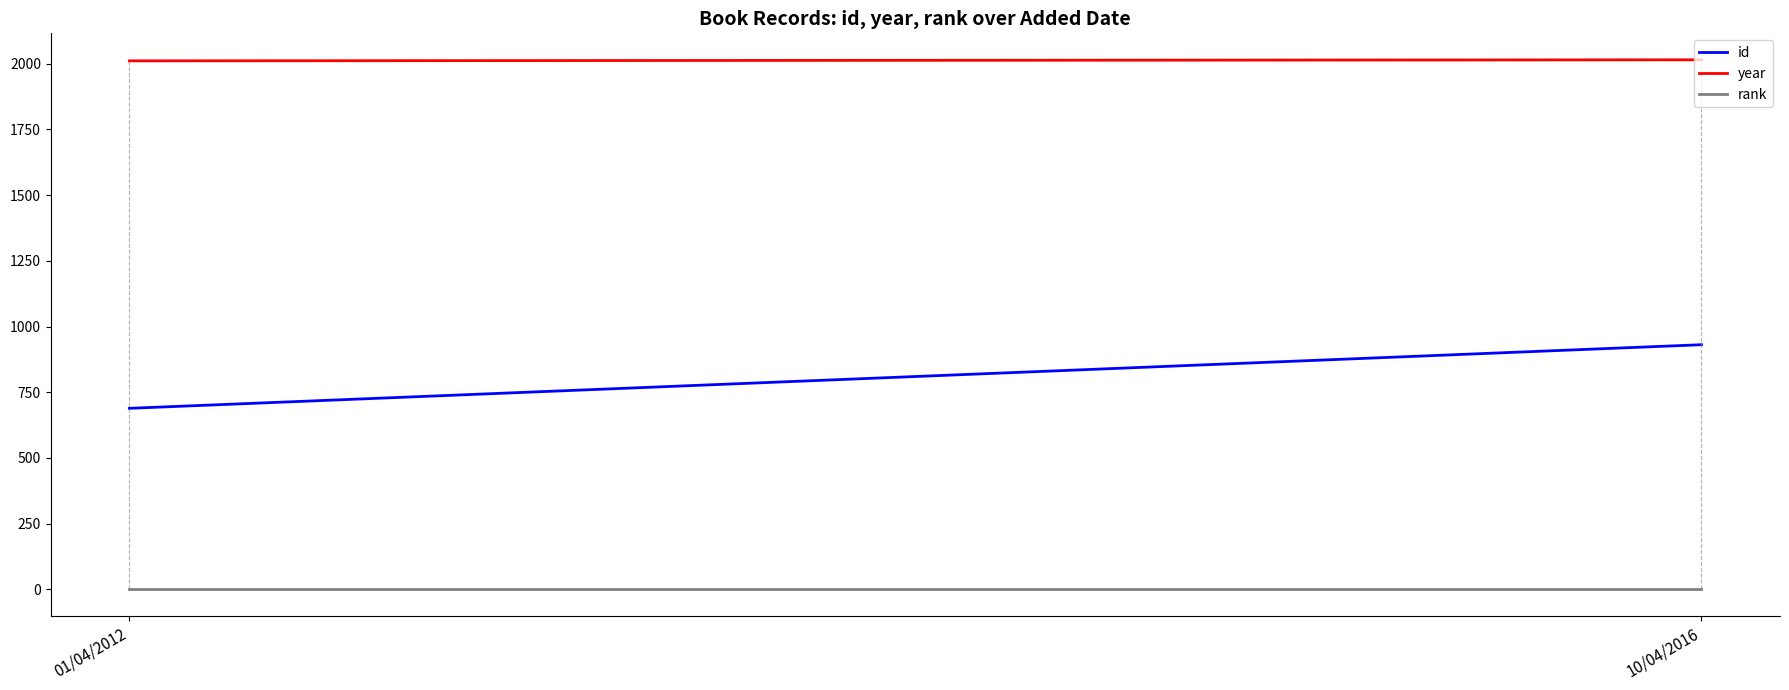

At how many categories does at least one series exceed 1180?

2